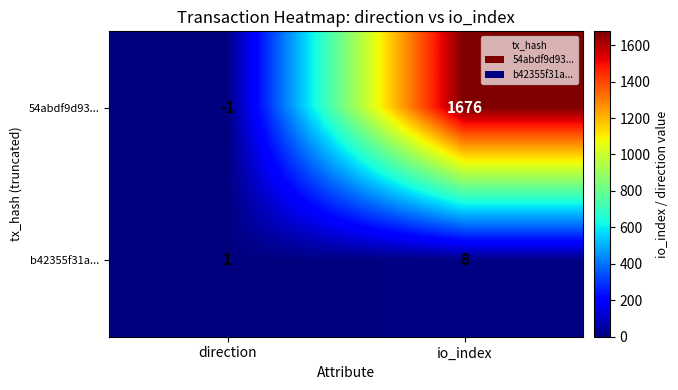

Which category has the lowest value in the b42355f31a... series?

direction